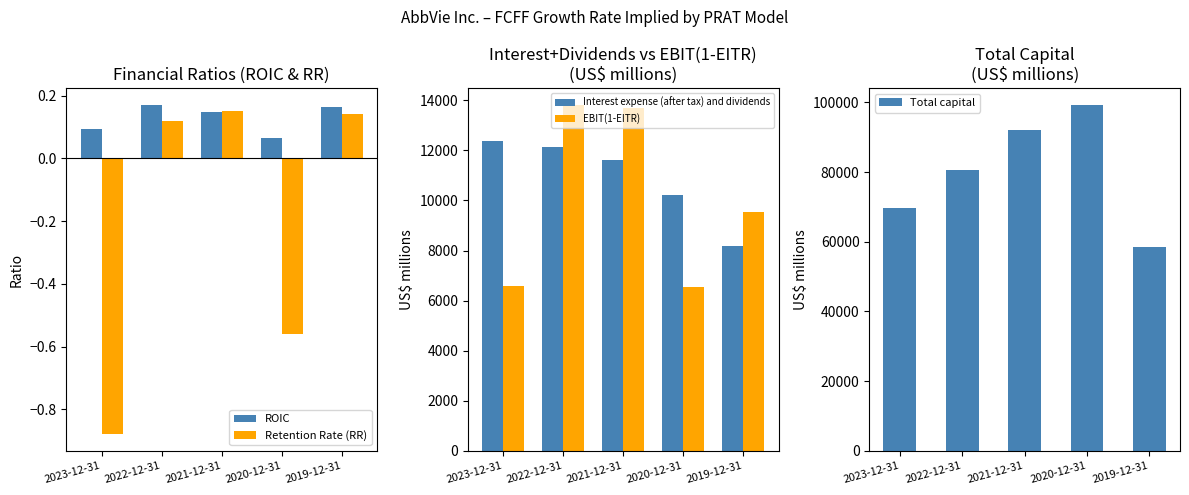

Reading left to right, list all the values displayed in this chart.

ROIC: 2023-12-31=0.1	2022-12-31=0.2	2021-12-31=0.1	2020-12-31=0.1	2019-12-31=0.2
Retention Rate (RR): 2023-12-31=-0.9	2022-12-31=0.1	2021-12-31=0.1	2020-12-31=-0.6	2019-12-31=0.1
Interest expense (after tax) and dividends: 2023-12-31=12382.0	2022-12-31=12139.0	2021-12-31=11624.0	2020-12-31=10217.0	2019-12-31=8172.0
EBIT(1-EITR): 2023-12-31=6598.0	2022-12-31=13796.0	2021-12-31=13696.0	2020-12-31=6555.0	2019-12-31=9521.0
Total capital: 2023-12-31=69745.0	2022-12-31=80525.0	2021-12-31=92092.0	2020-12-31=99132.0	2019-12-31=58556.0